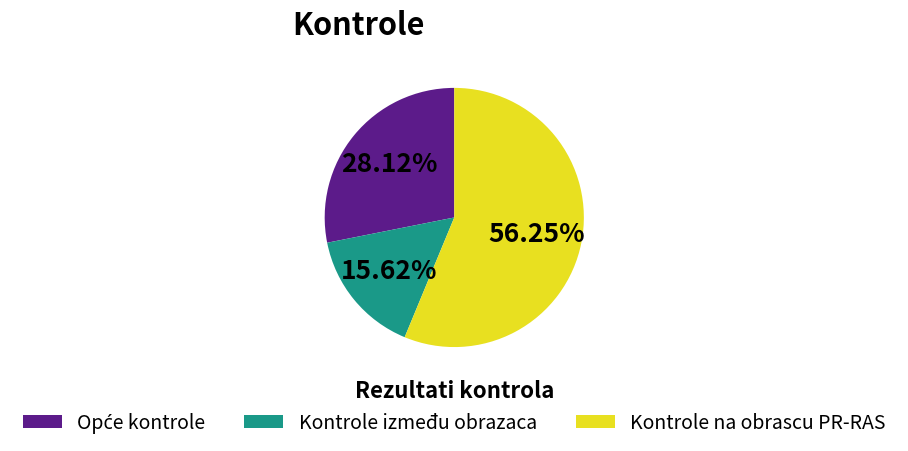

Do Kontrole između obrazaca and Kontrole na obrascu PR-RAS together represent more than half of the pie?

Yes